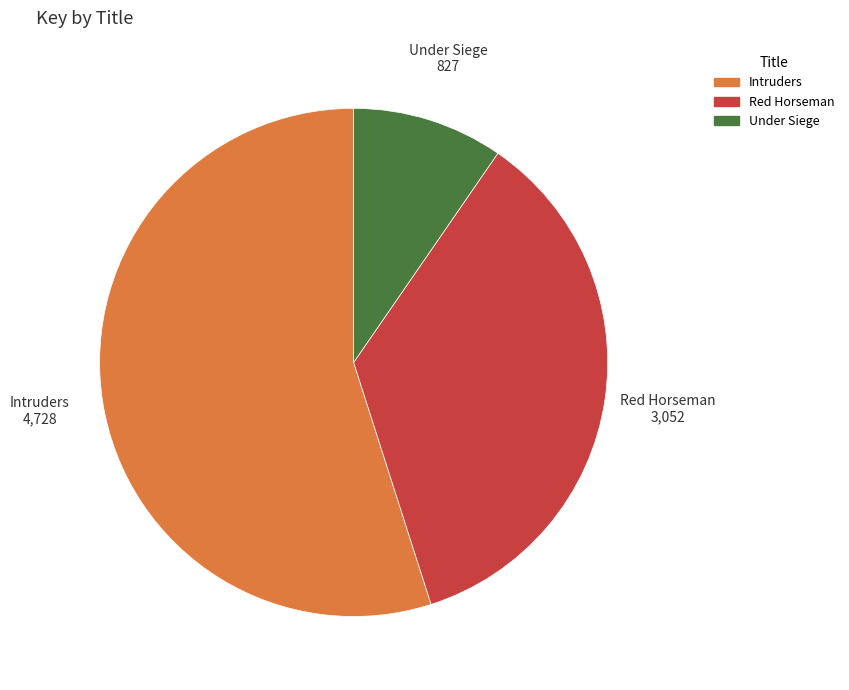

Is the sum of Red Horseman and Intruders greater than half?

Yes